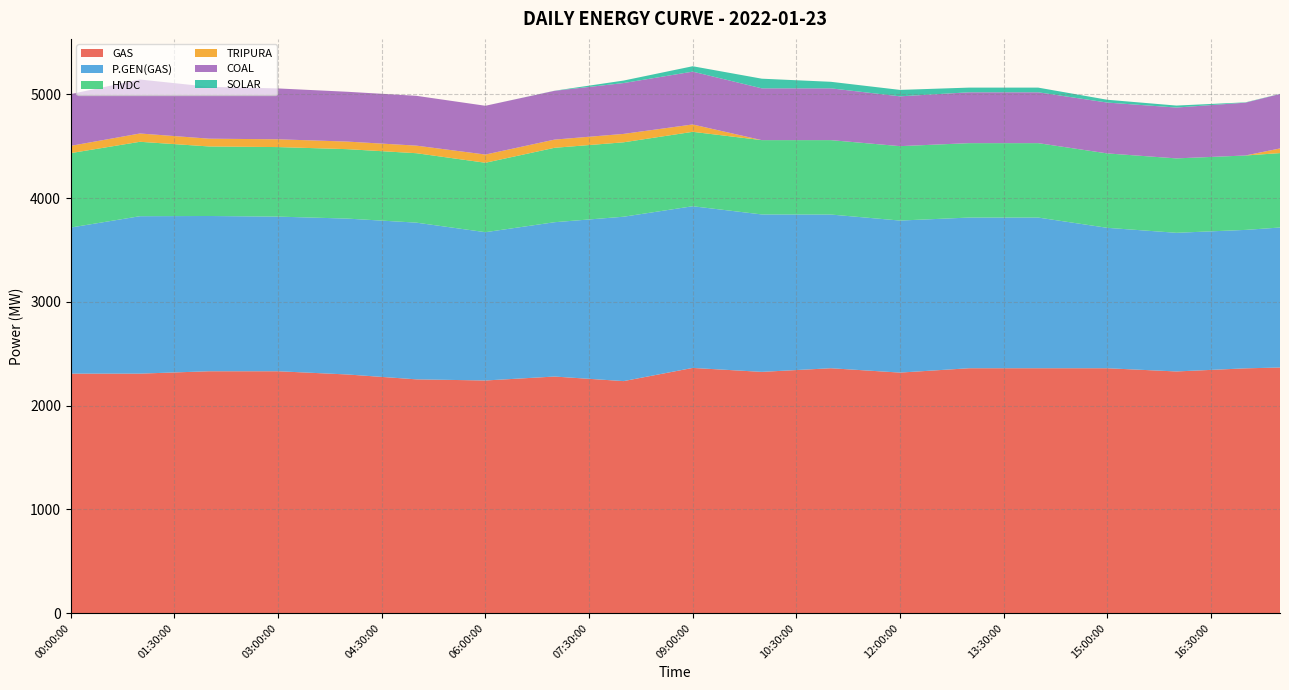

Reading left to right, extract all data points from this chart.

GAS: 2308.0	2308.0	2308.0	2319.5	2331.0	2331.0	2331.0	2315.5	2300.0	2276.5	2253.0	2247.5	2242.0	2261.0	2280.0	2258.0	2236.0	2299.5	2363.0	2344.0	2325.0	2342.5	2360.0	2339.0	2318.0	2339.0	2360.0	2360.0	2360.0	2360.0	2360.0	2344.5	2329.0	2344.0	2359.0	2367.0
P.GEN(GAS): 1408.0	1462.5	1517.0	1506.5	1496.0	1493.0	1490.0	1496.0	1502.0	1506.0	1510.0	1469.5	1429.0	1458.0	1487.0	1535.5	1584.0	1571.0	1558.0	1537.5	1517.0	1499.0	1481.0	1473.0	1465.0	1458.5	1452.0	1452.0	1452.0	1402.5	1353.0	1344.5	1336.0	1335.0	1334.0	1349.0
HVDC: 717.0	717.0	717.0	693.5	670.0	670.0	670.0	669.5	669.0	669.0	669.0	669.0	669.0	693.0	717.0	717.0	717.0	717.0	717.0	716.5	716.0	716.5	717.0	717.0	717.0	717.0	717.0	717.0	717.0	717.0	717.0	717.0	717.0	717.0	717.0	717.0
TRIPURA: 70.0	75.0	80.0	77.5	75.0	75.0	75.0	74.0	73.0	73.0	73.0	76.0	79.0	79.0	79.0	80.0	81.0	76.0	71.0	35.5	0.0	0.0	0.0	0.0	0.0	0.0	0.0	0.0	0.0	0.0	0.0	0.0	0.0	0.0	0.0	45.0
COAL: 499.0	509.5	520.0	510.0	500.0	495.0	490.0	485.0	480.0	480.0	480.0	475.0	470.0	470.0	470.0	480.0	490.0	499.5	509.0	504.0	499.0	499.0	499.0	489.5	480.0	485.0	490.0	490.0	490.0	490.0	490.0	490.0	490.0	499.5	509.0	524.5
SOLAR: 0.0	0.0	0.0	0.0	0.0	0.0	0.0	0.0	0.0	0.0	0.0	0.0	0.0	0.5	1.0	12.5	24.0	38.0	52.0	72.5	93.0	78.0	63.0	62.5	62.0	53.5	45.0	45.0	45.0	36.0	27.0	23.0	19.0	11.0	3.0	1.5